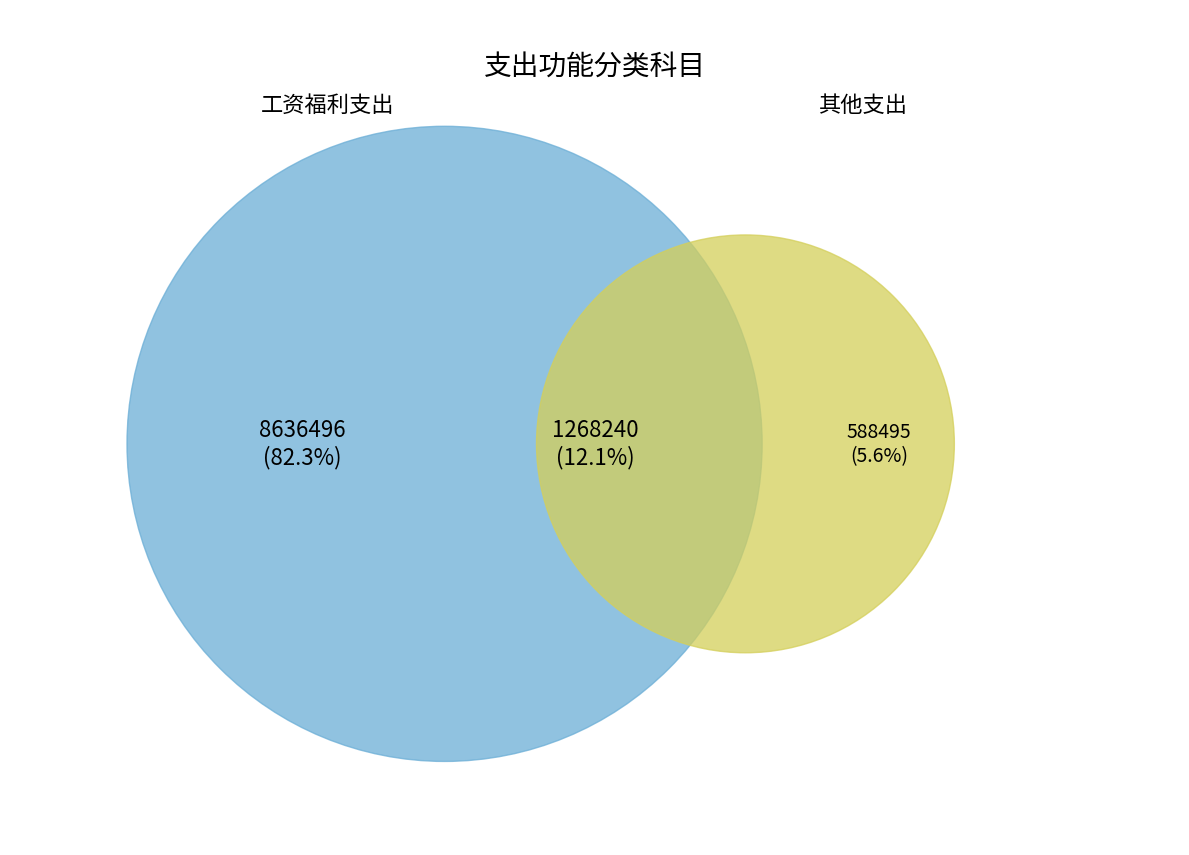

The 机关事业单位基本养老保险缴费支出 slice represents 22% of the pie. True or false?

False